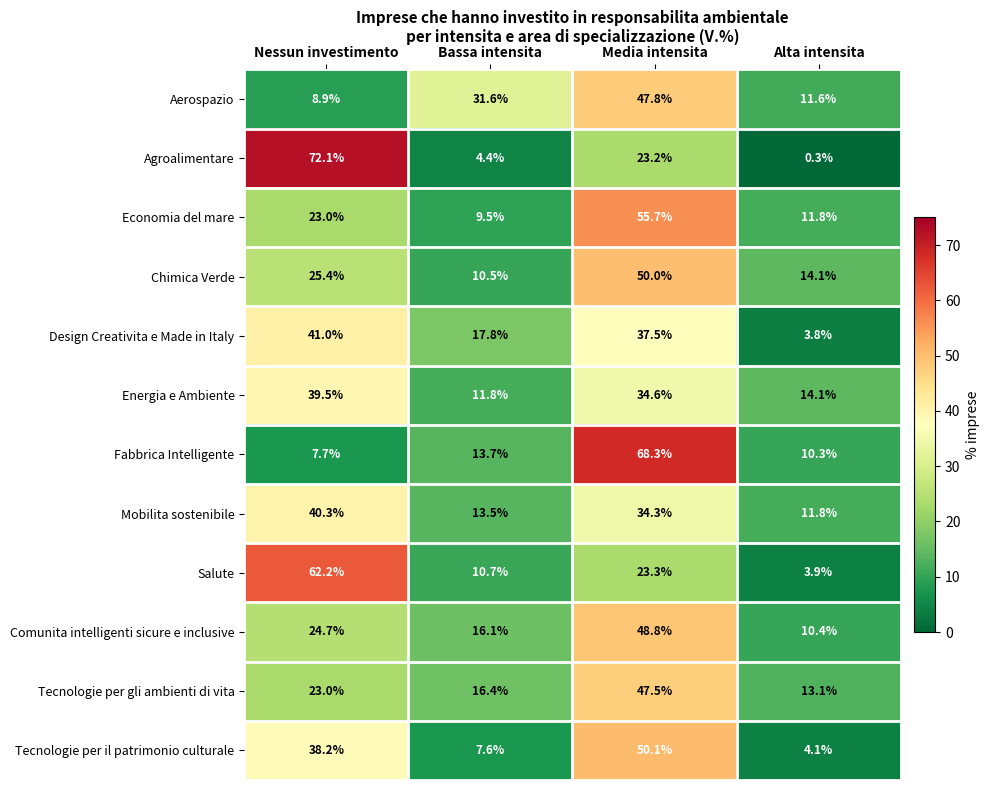

Is it true that Economia del mare equals 16.4 at Alta intensita?

False